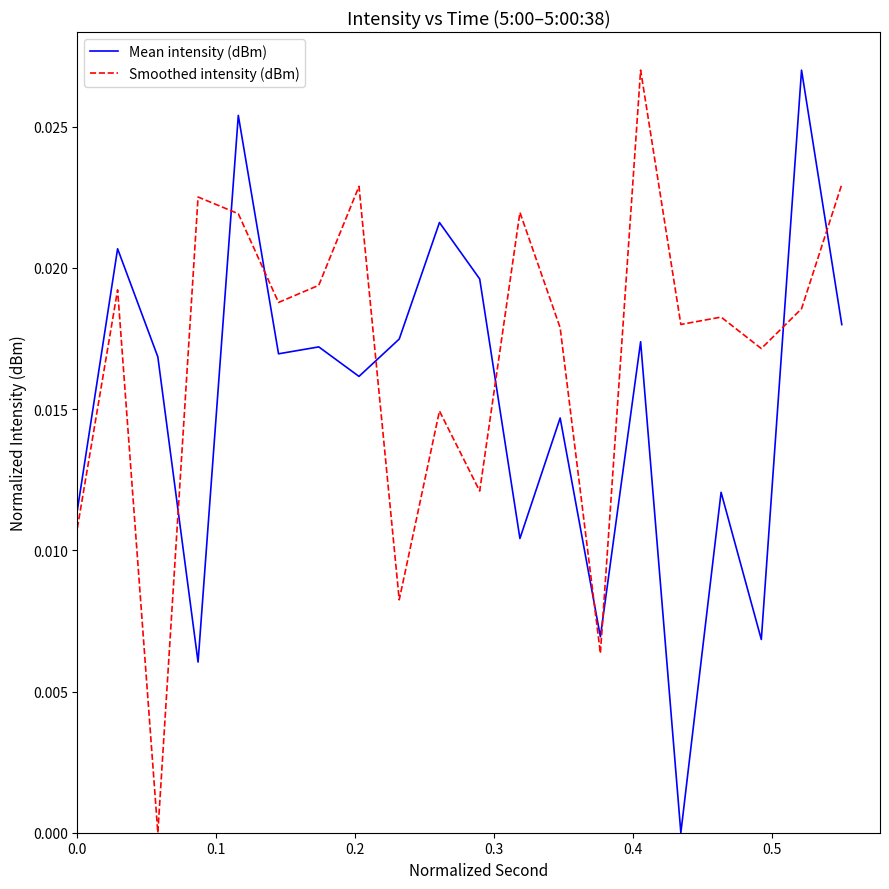

Which series has the largest total across all categories?

Smoothed intensity (dBm)